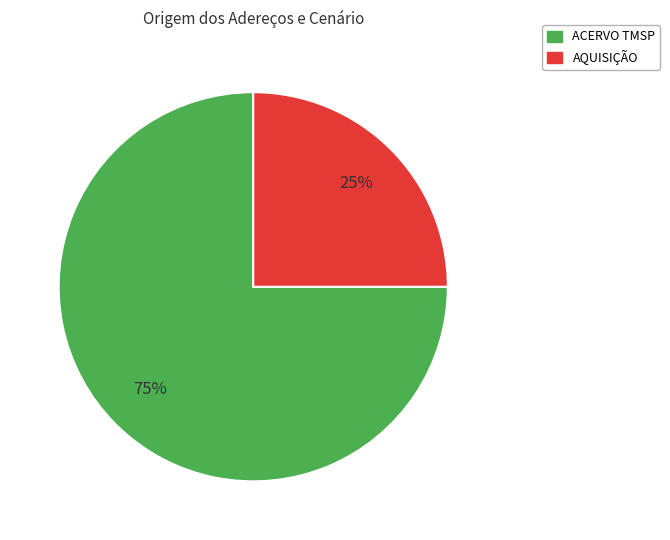

Which has a higher value, ACERVO TMSP or AQUISIÇÃO?

ACERVO TMSP